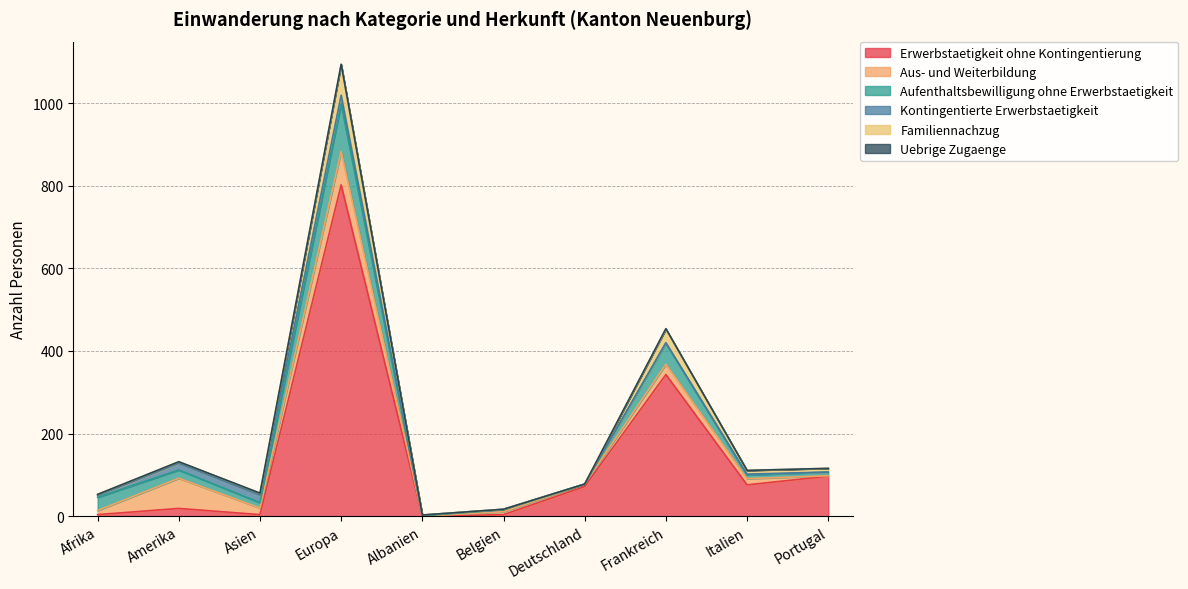

What are all the series names shown in the legend?

Erwerbstaetigkeit ohne Kontingentierung, Aus- und Weiterbildung, Aufenthaltsbewilligung ohne Erwerbstaetigkeit, Kontingentierte Erwerbstaetigkeit, Familiennachzug, Uebrige Zugaenge